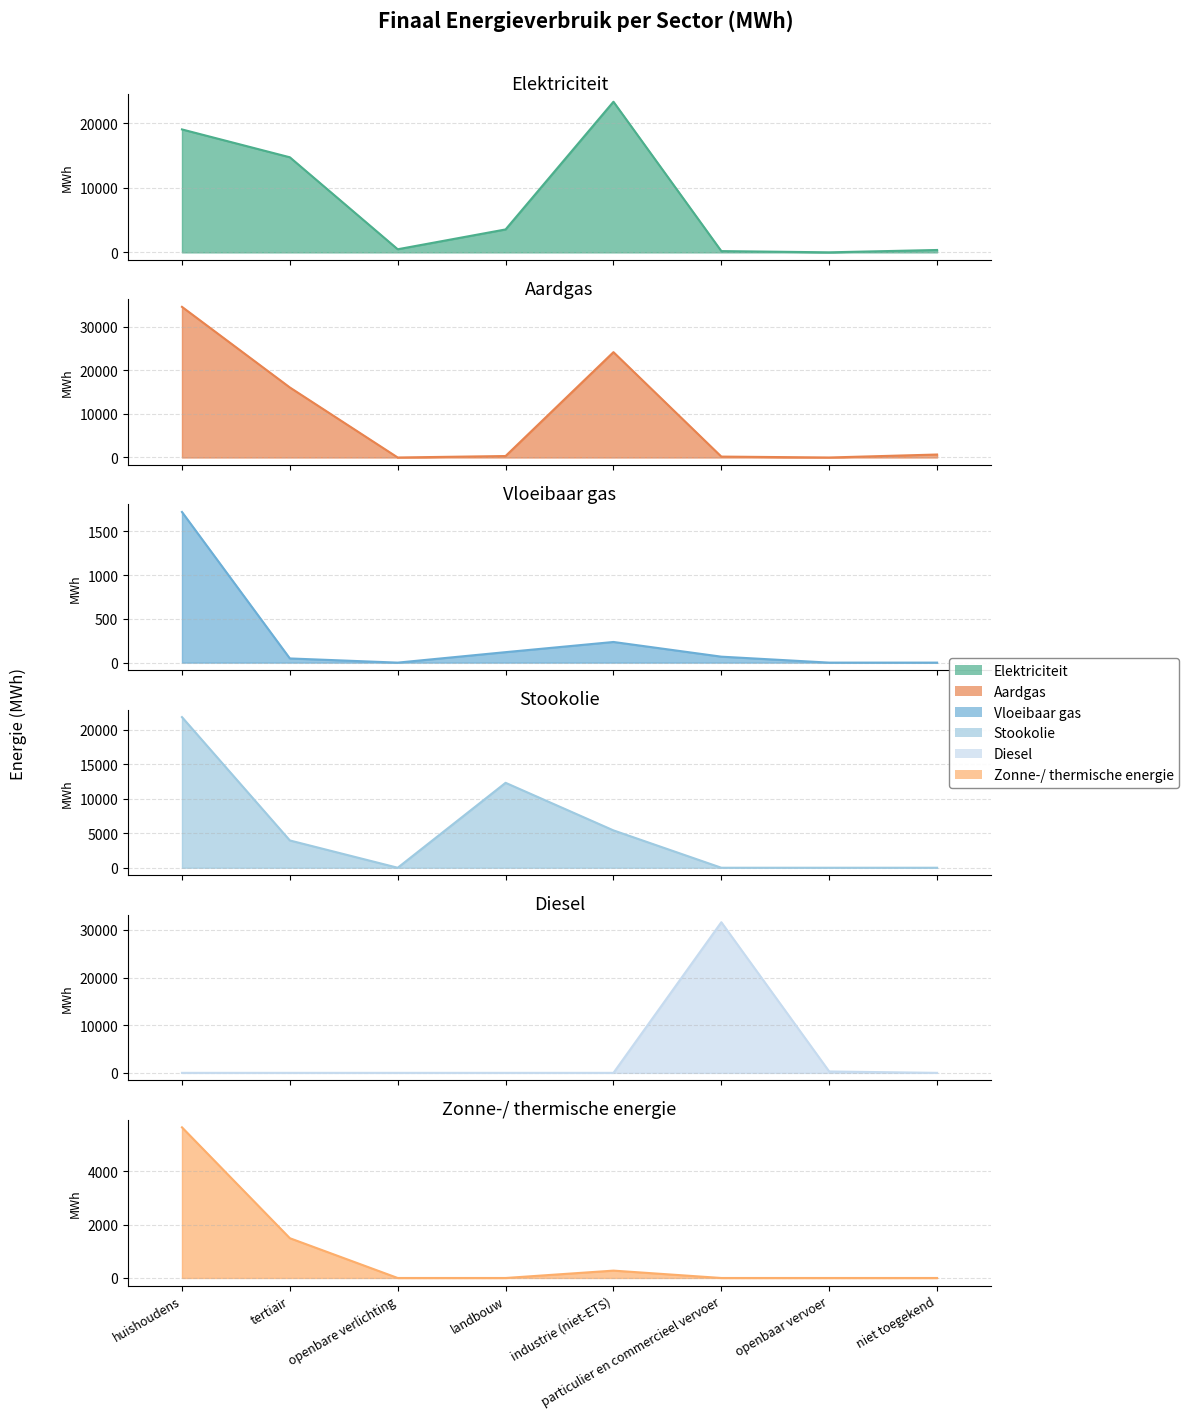

How many values in the Stookolie series exceed 3950?

4